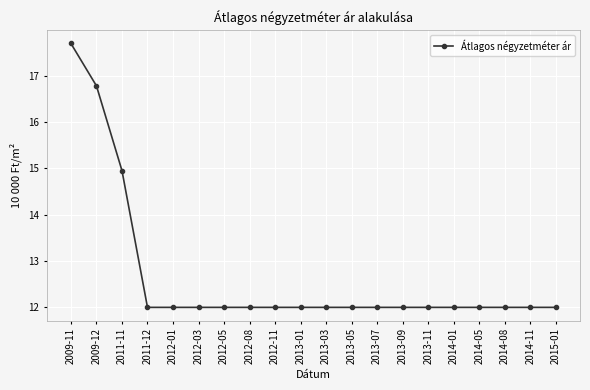

At which label is the value closest to 14?

2011-11